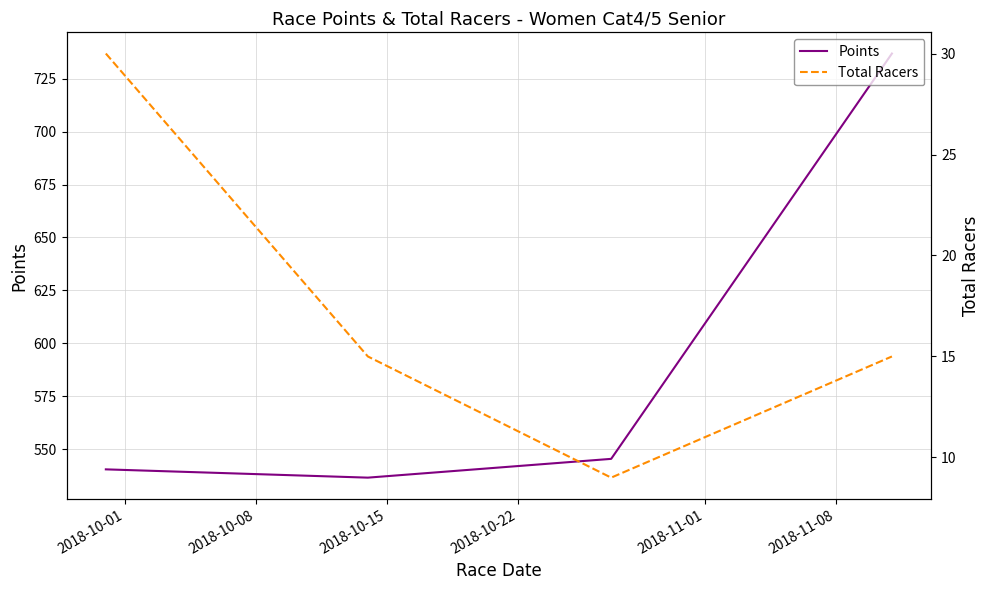

True or false: Points has more than 2 interior local peaks.

False